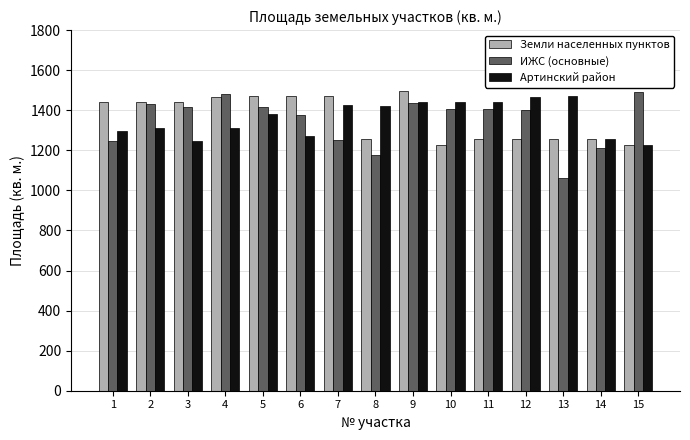

What is the spread (max minus min) of values at 14?

44